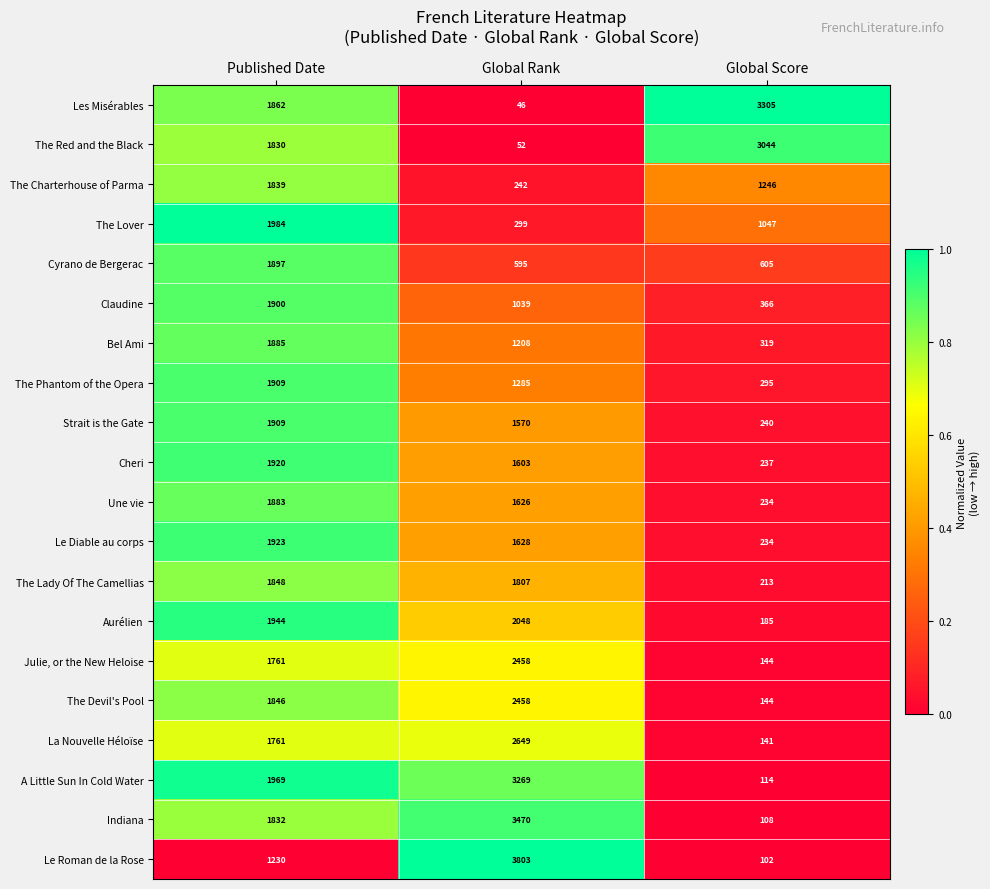

True or false: Les Misérables has a value of 2117 at Global Score.

False